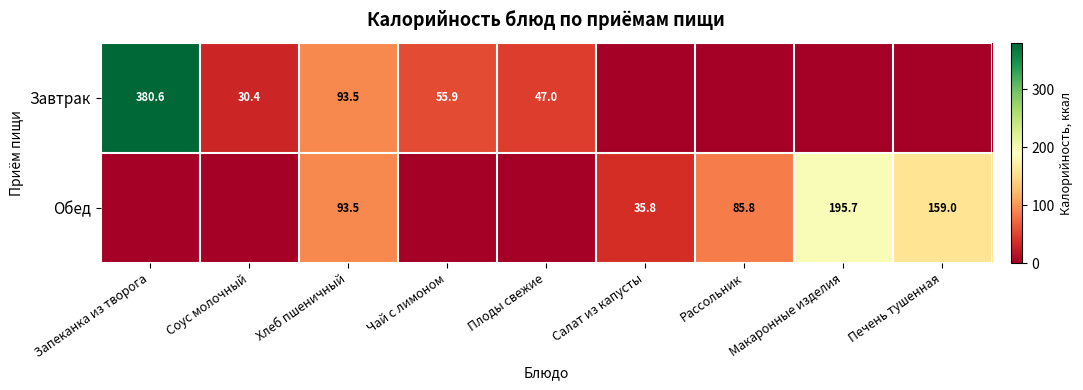

The Завтрак series shows 47.0 at Плоды свежие. True or false?

True